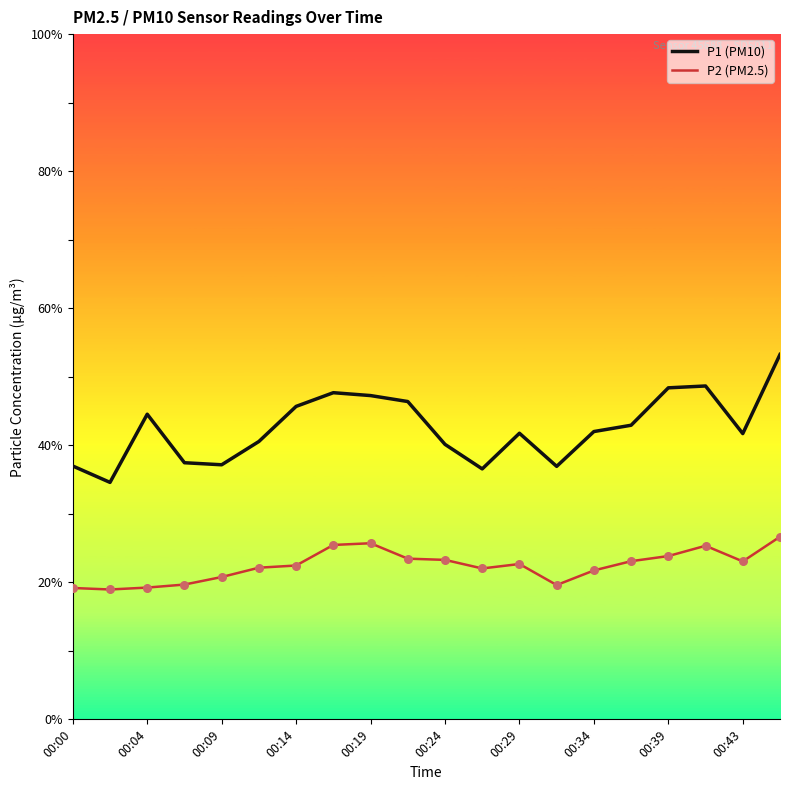

True or false: P2 (PM2.5) and P1 (PM10) cross at least once.

False